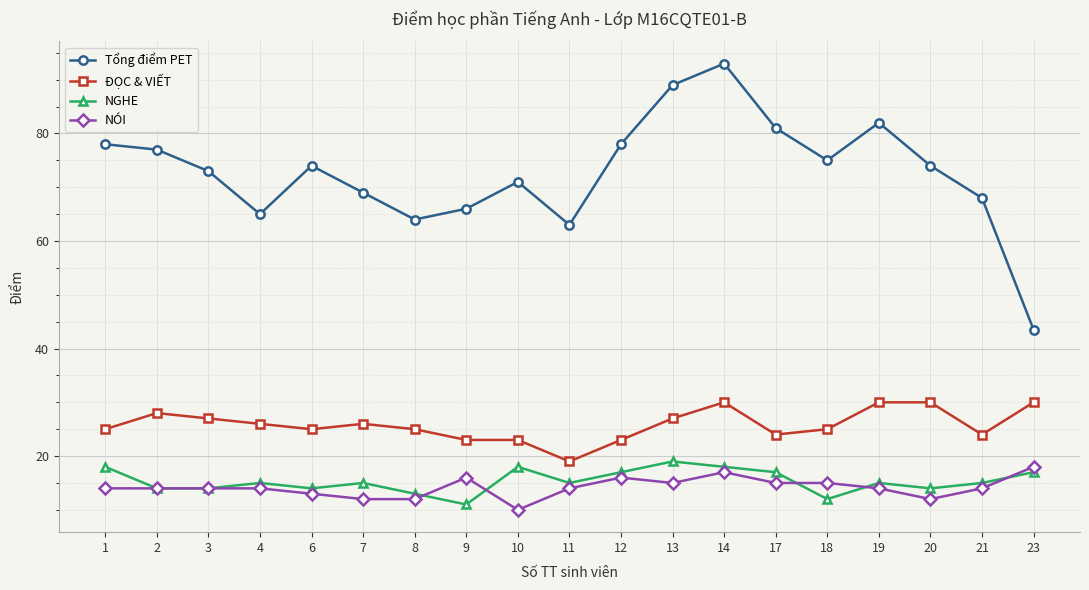

Is the value of NGHE at 1 greater than the value of Tổng điểm PET at 13?

No